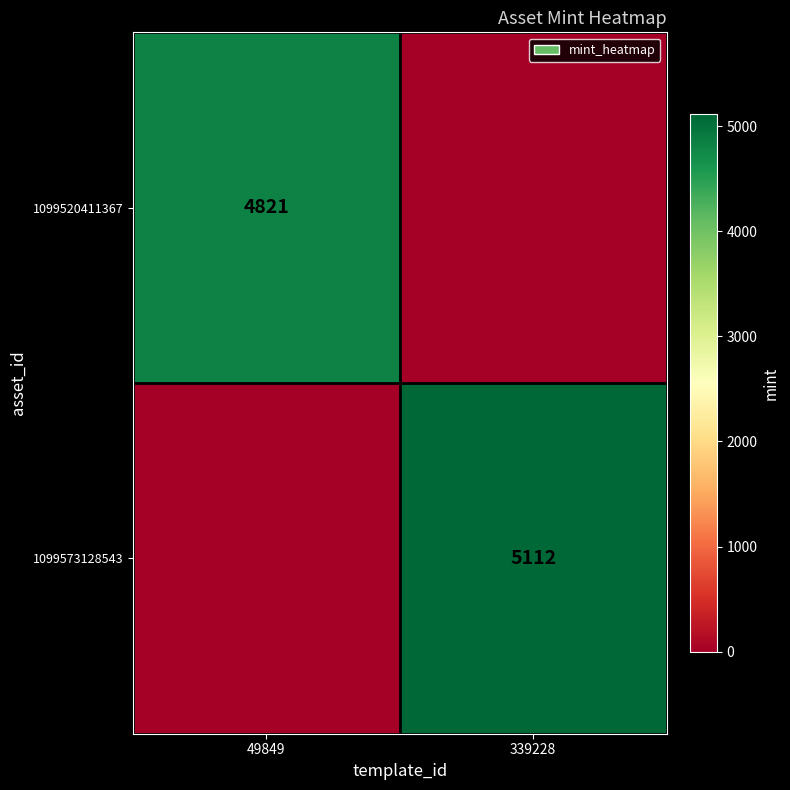

The 1099520411367 series shows 7771 at 49849. True or false?

False